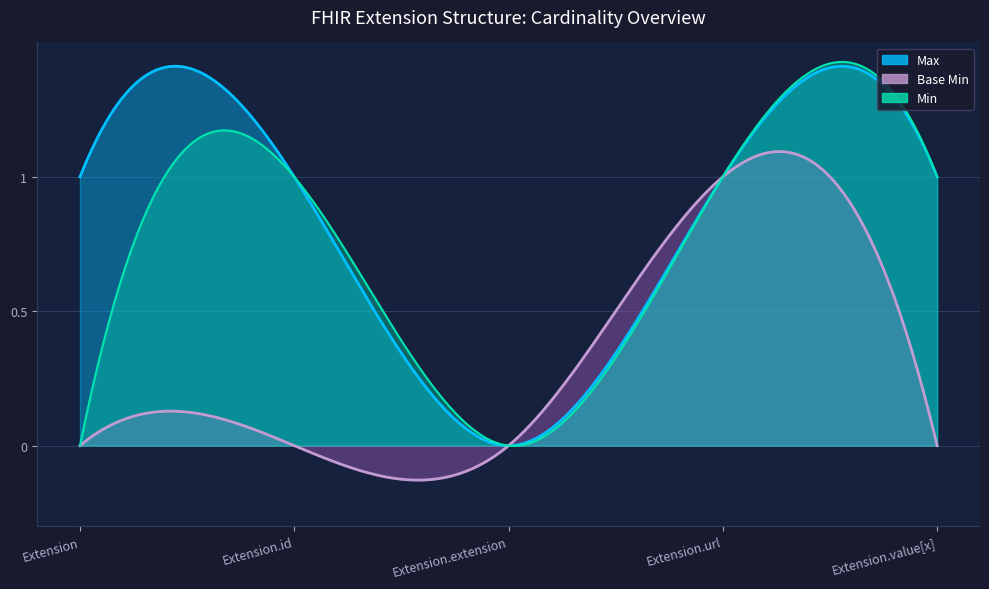

How many Base Min values are between 0 and 1?

5